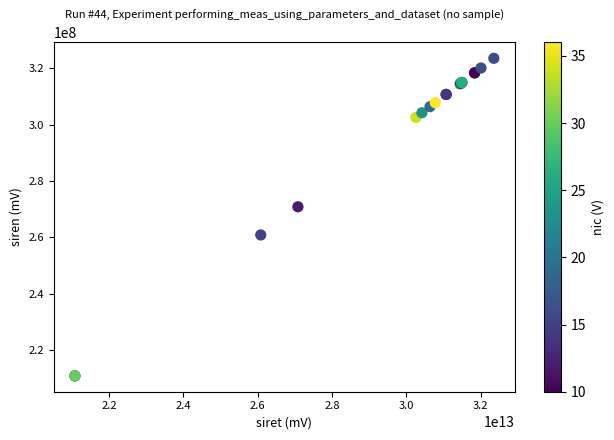

What Y value in the scatter plot is closest to 267152604?

270802309